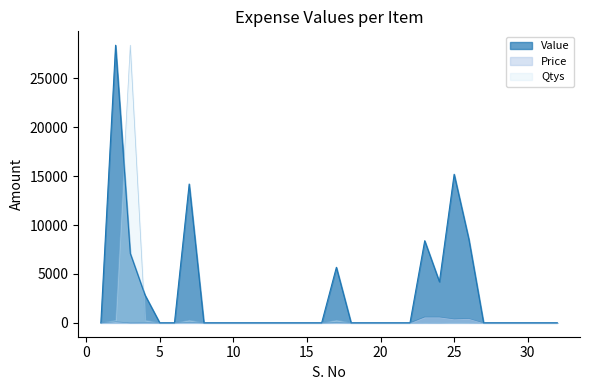

Which series has the largest total across all categories?

Value